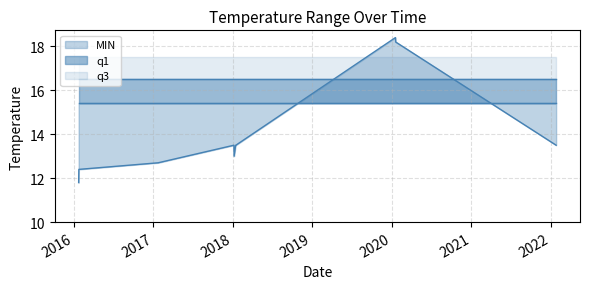

At which category does MIN reach its first local valley?

2018-01-07